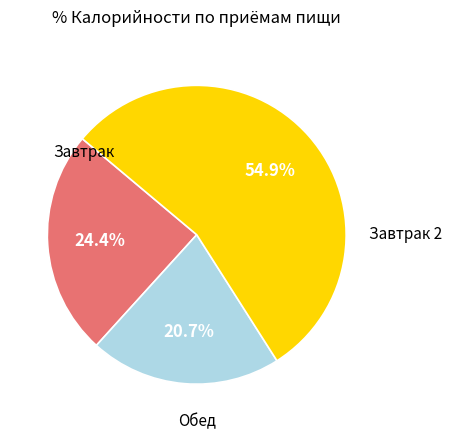

Is there any slice that represents more than half of the pie?

Yes